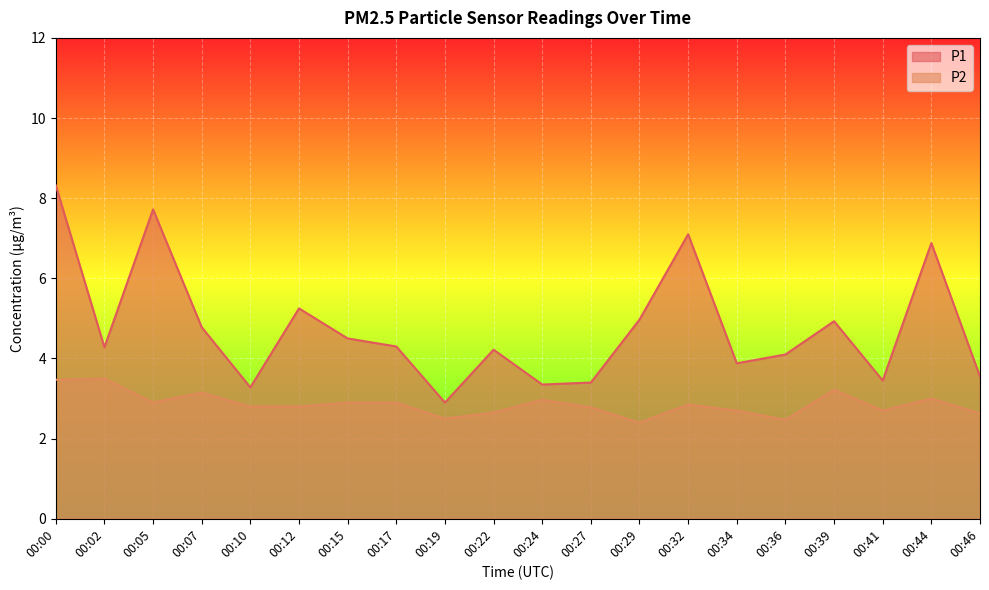

Rank the series by their maximum value, from lowest to highest.

P2, P1